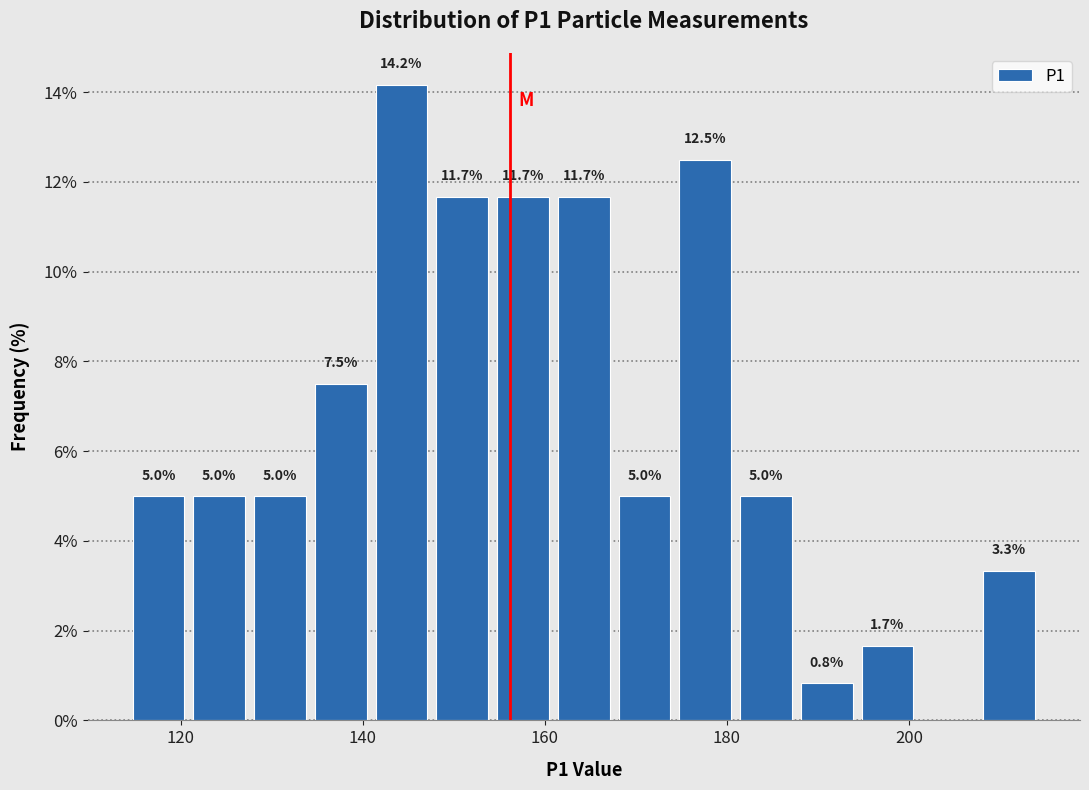

Read against the x-axis, roughly where is the centre of the tallest bar?

144